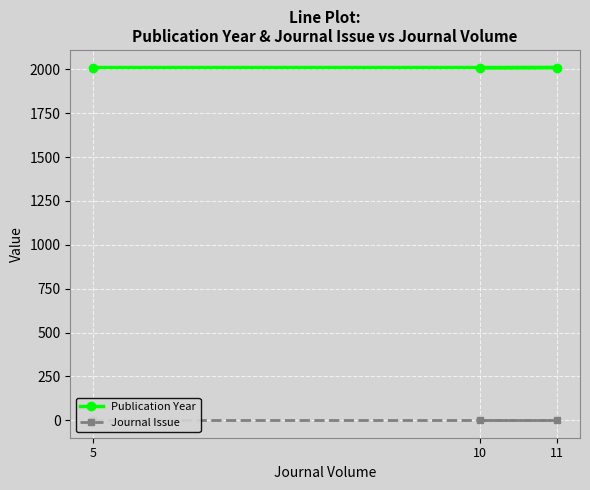

List the labels in order of Journal Issue value, largest first.

5, 11, 10